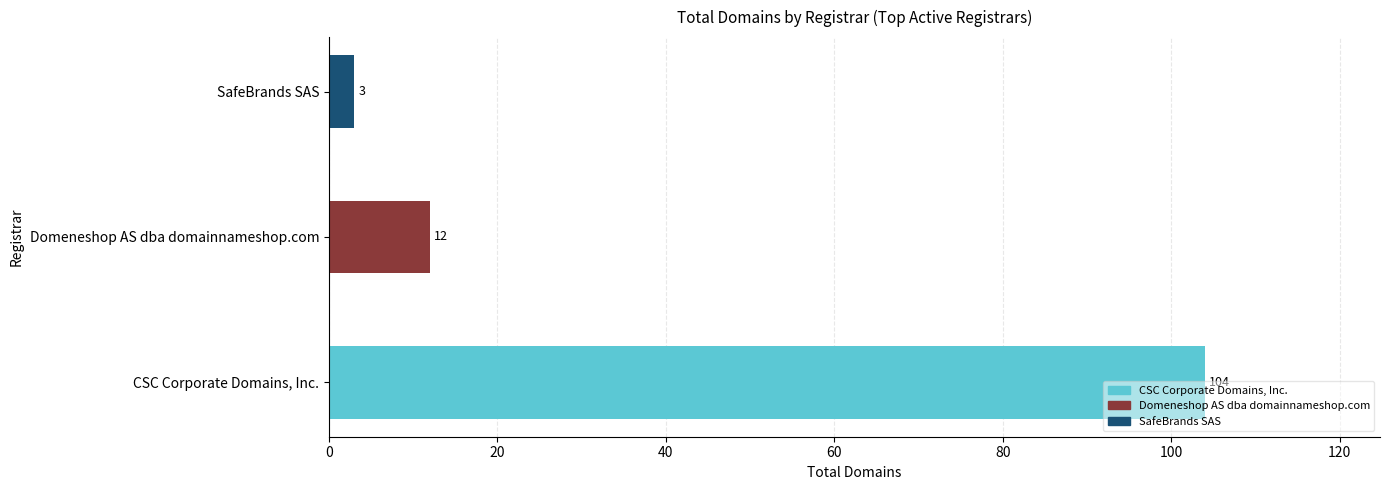

What is the sum of all values?

119